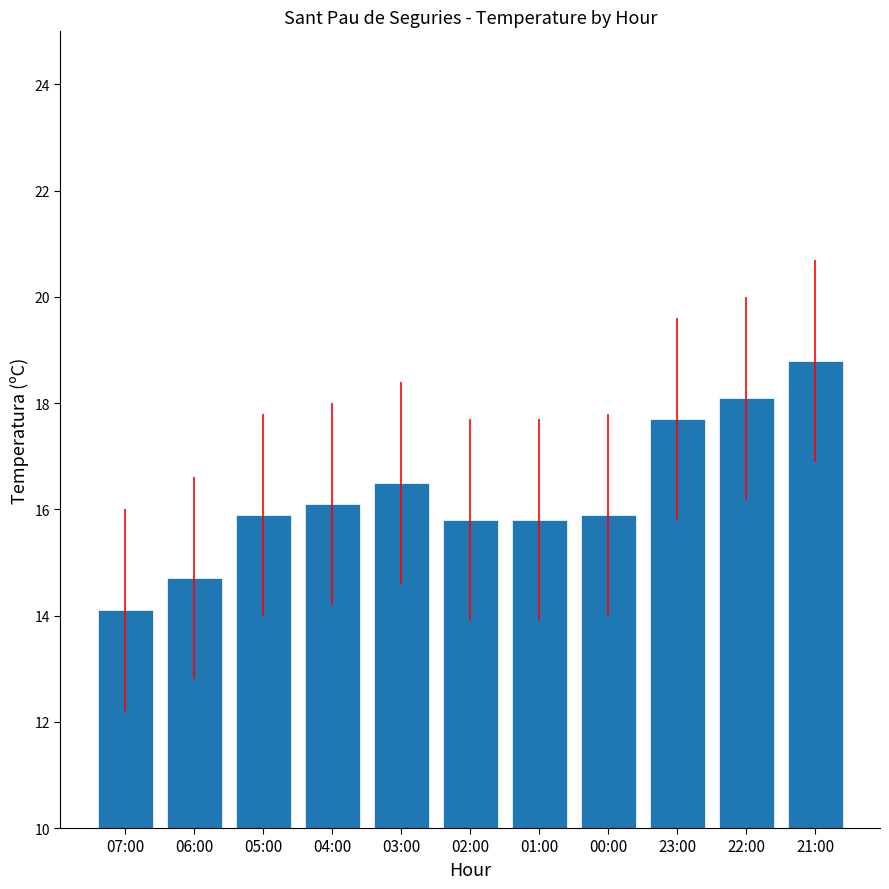

Reading left to right, extract all data points from this chart.

14.1	14.7	15.9	16.1	16.5	15.8	15.8	15.9	17.7	18.1	18.8